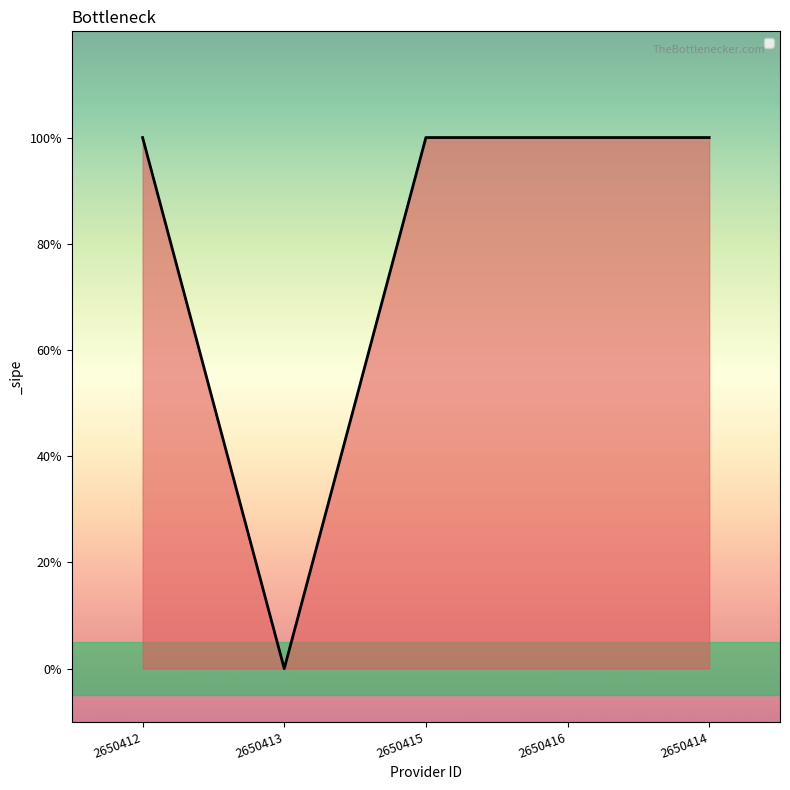

At which label is the value closest to 0?

2650413